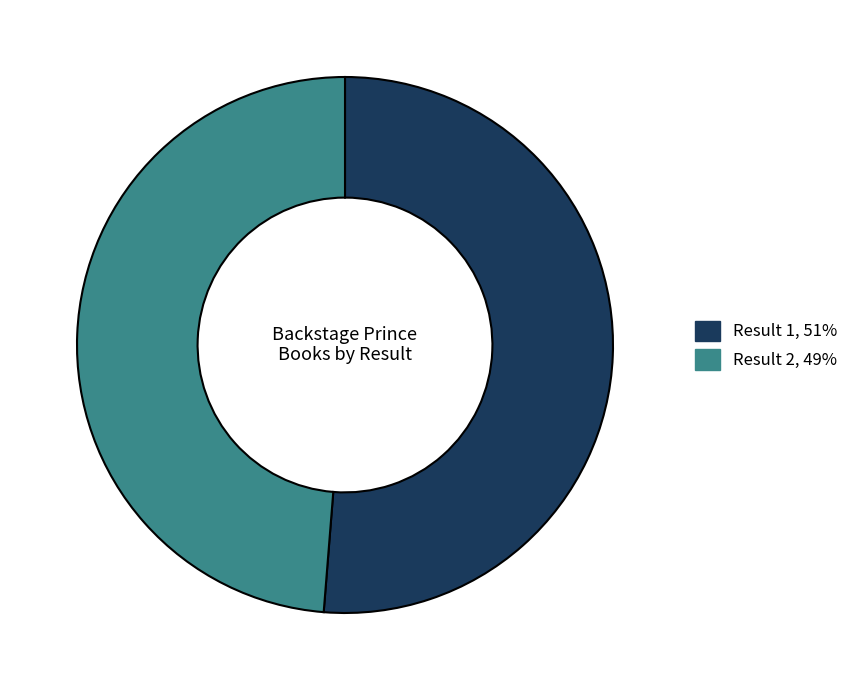

Is there a majority slice in this chart?

Yes